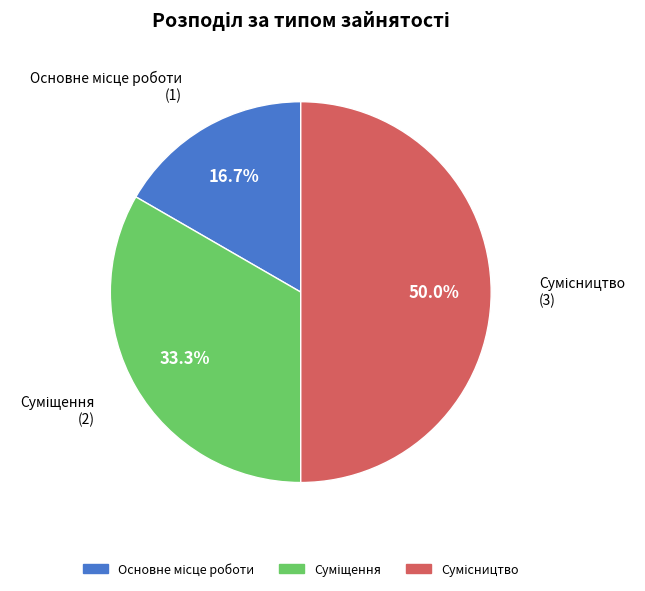

How many slices are in this pie chart?

3